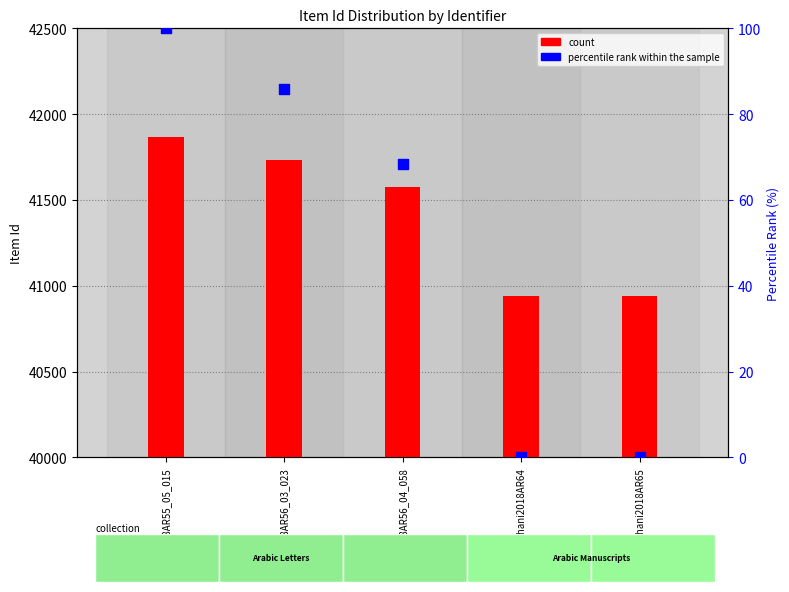

At which category is the sum across all series the highest?

Rihani2018AR55_05_015